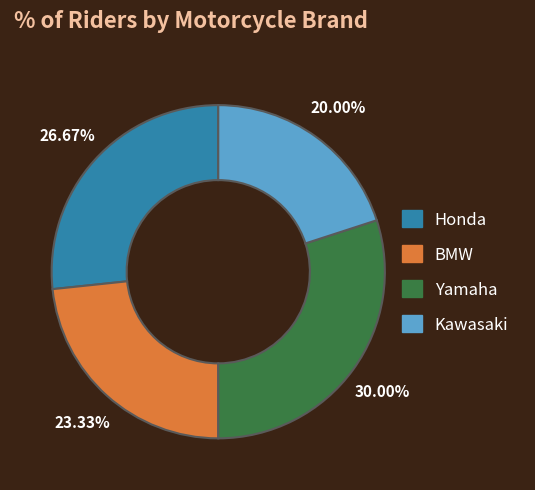

Is the sum of Kawasaki and Honda greater than half?

No